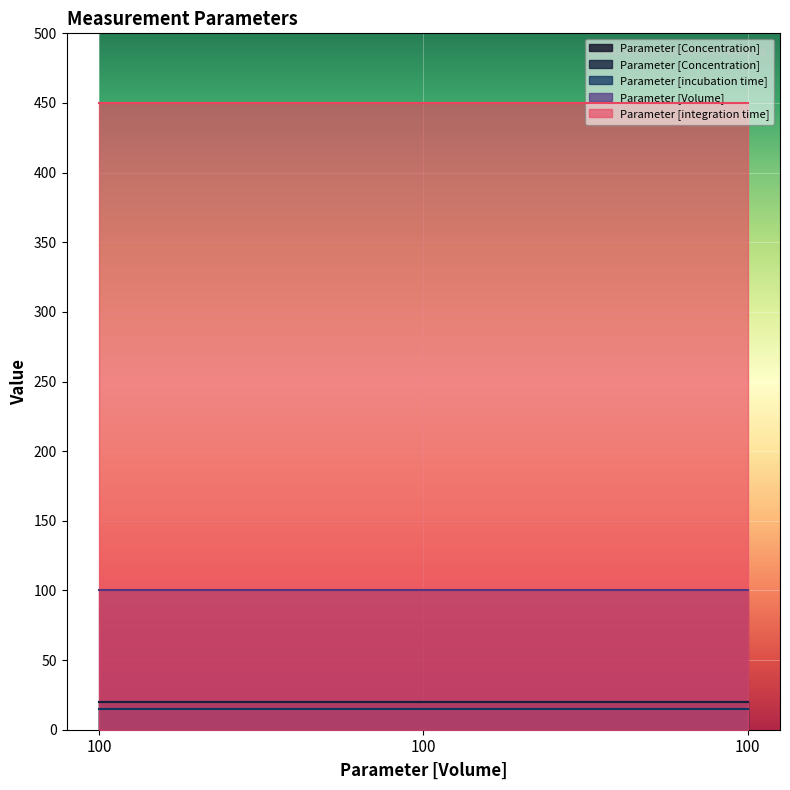

List the series in order of their peak value, lowest first.

Parameter [incubation time], Parameter [Concentration], Parameter [Concentration] , Parameter [Volume] , Parameter [integration time]